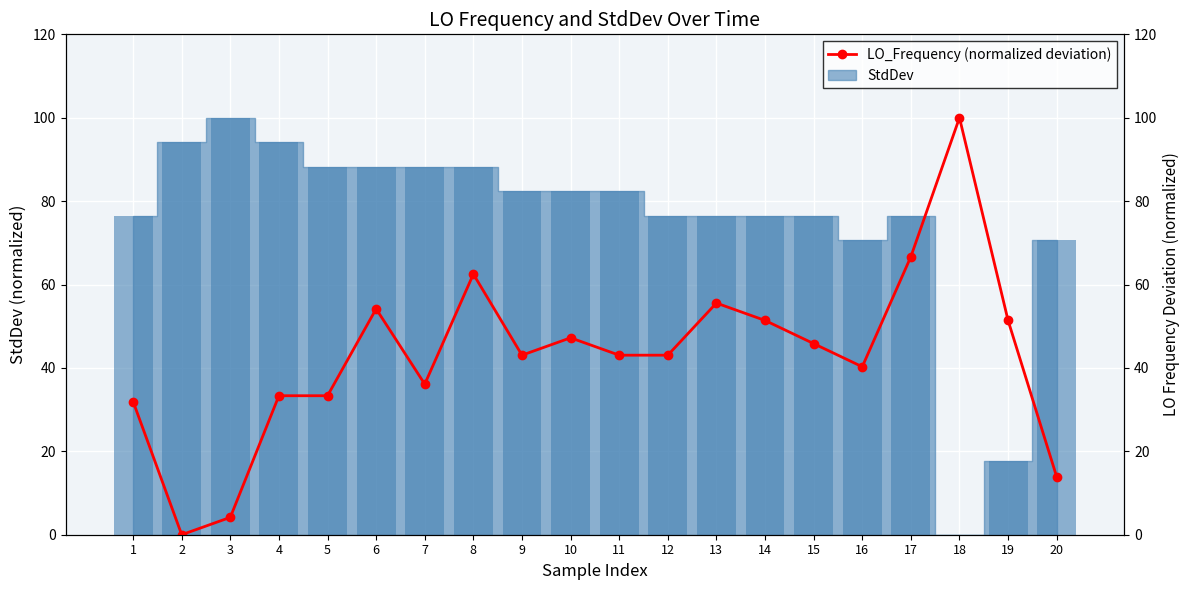

What is the greatest value displayed?

100.0